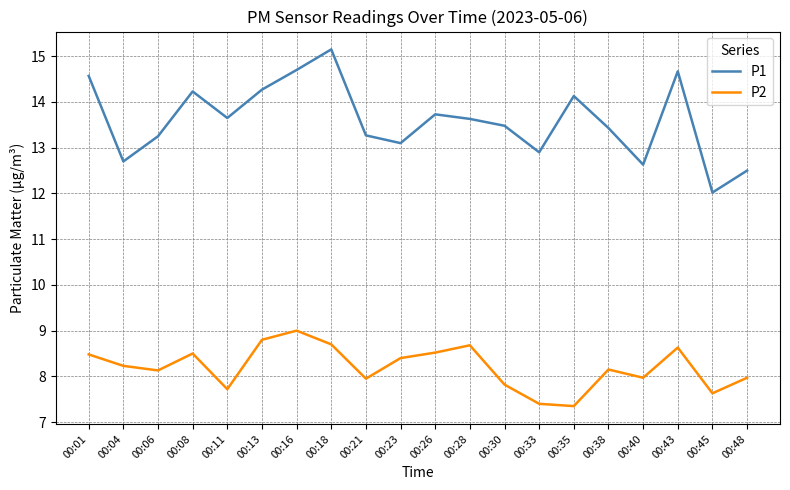

Rank the series at 00:35 from highest to lowest value.

P1, P2